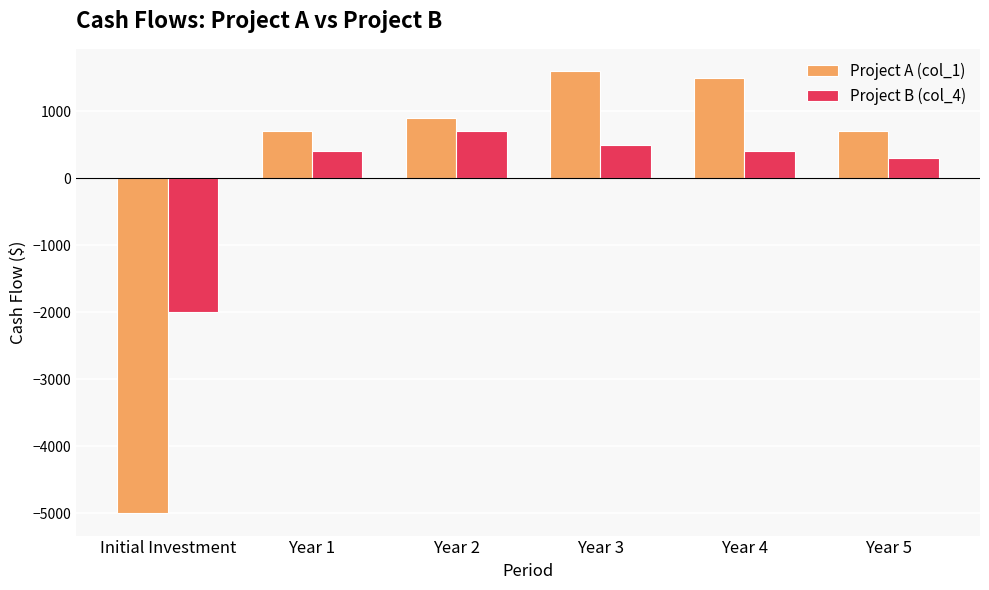

What is the sum of all Project B (col_4) values?

300